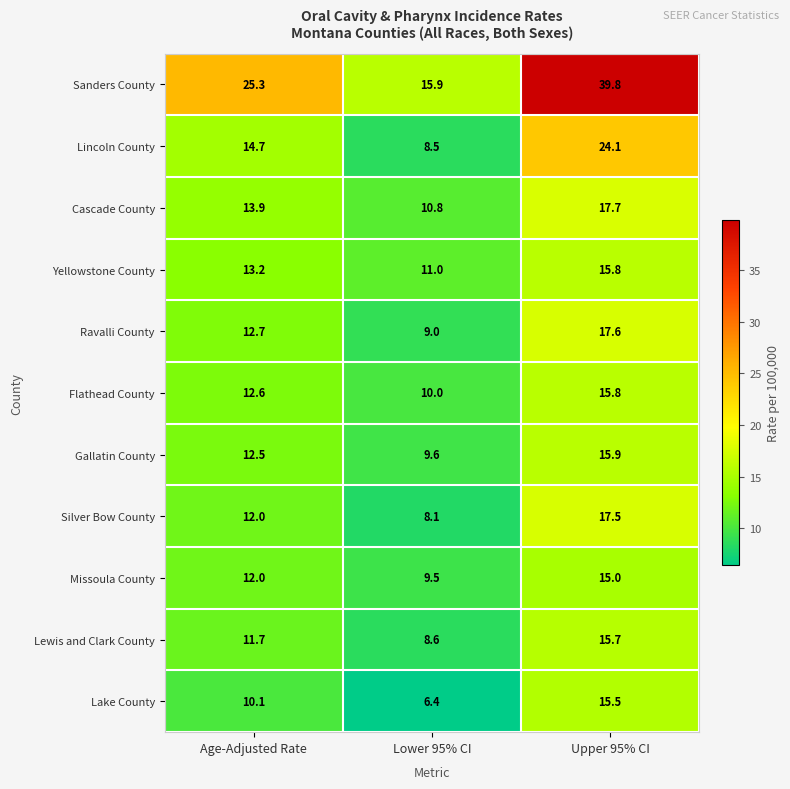

List the labels in order of Cascade County value, largest first.

Upper 95% CI, Age-Adjusted Rate, Lower 95% CI